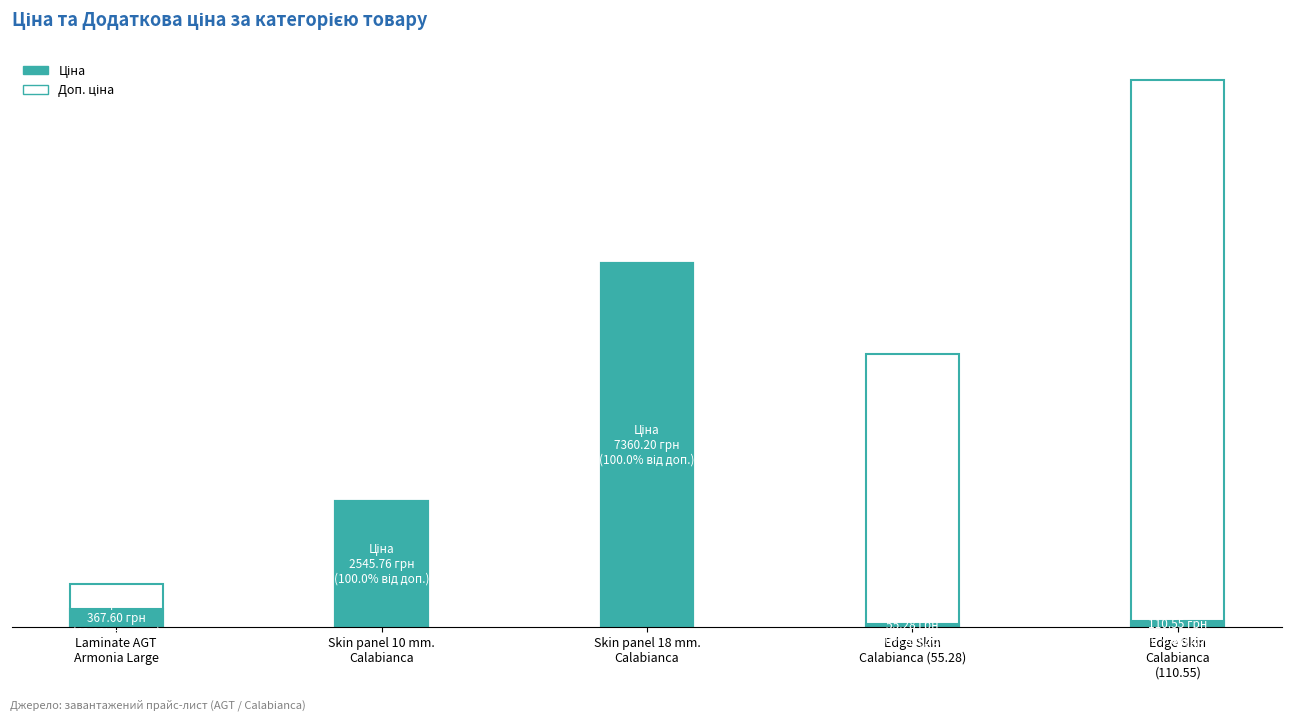

What is the difference between the highest and lowest values at Edge Skin Calabianca (110.55)?

10944.5